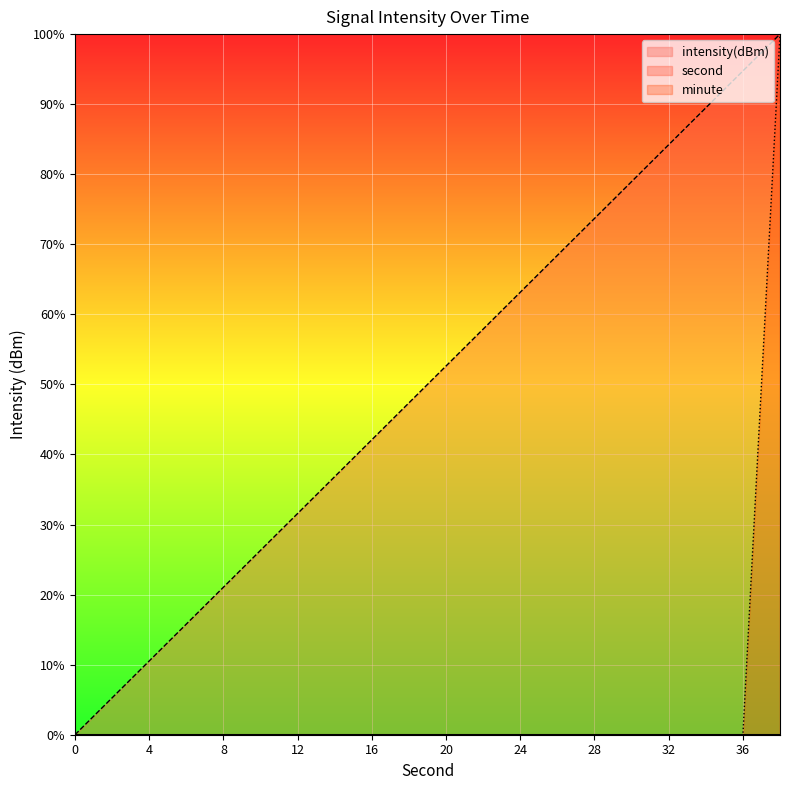

True or false: minute has more than 2 points higher than both neighbors.

False